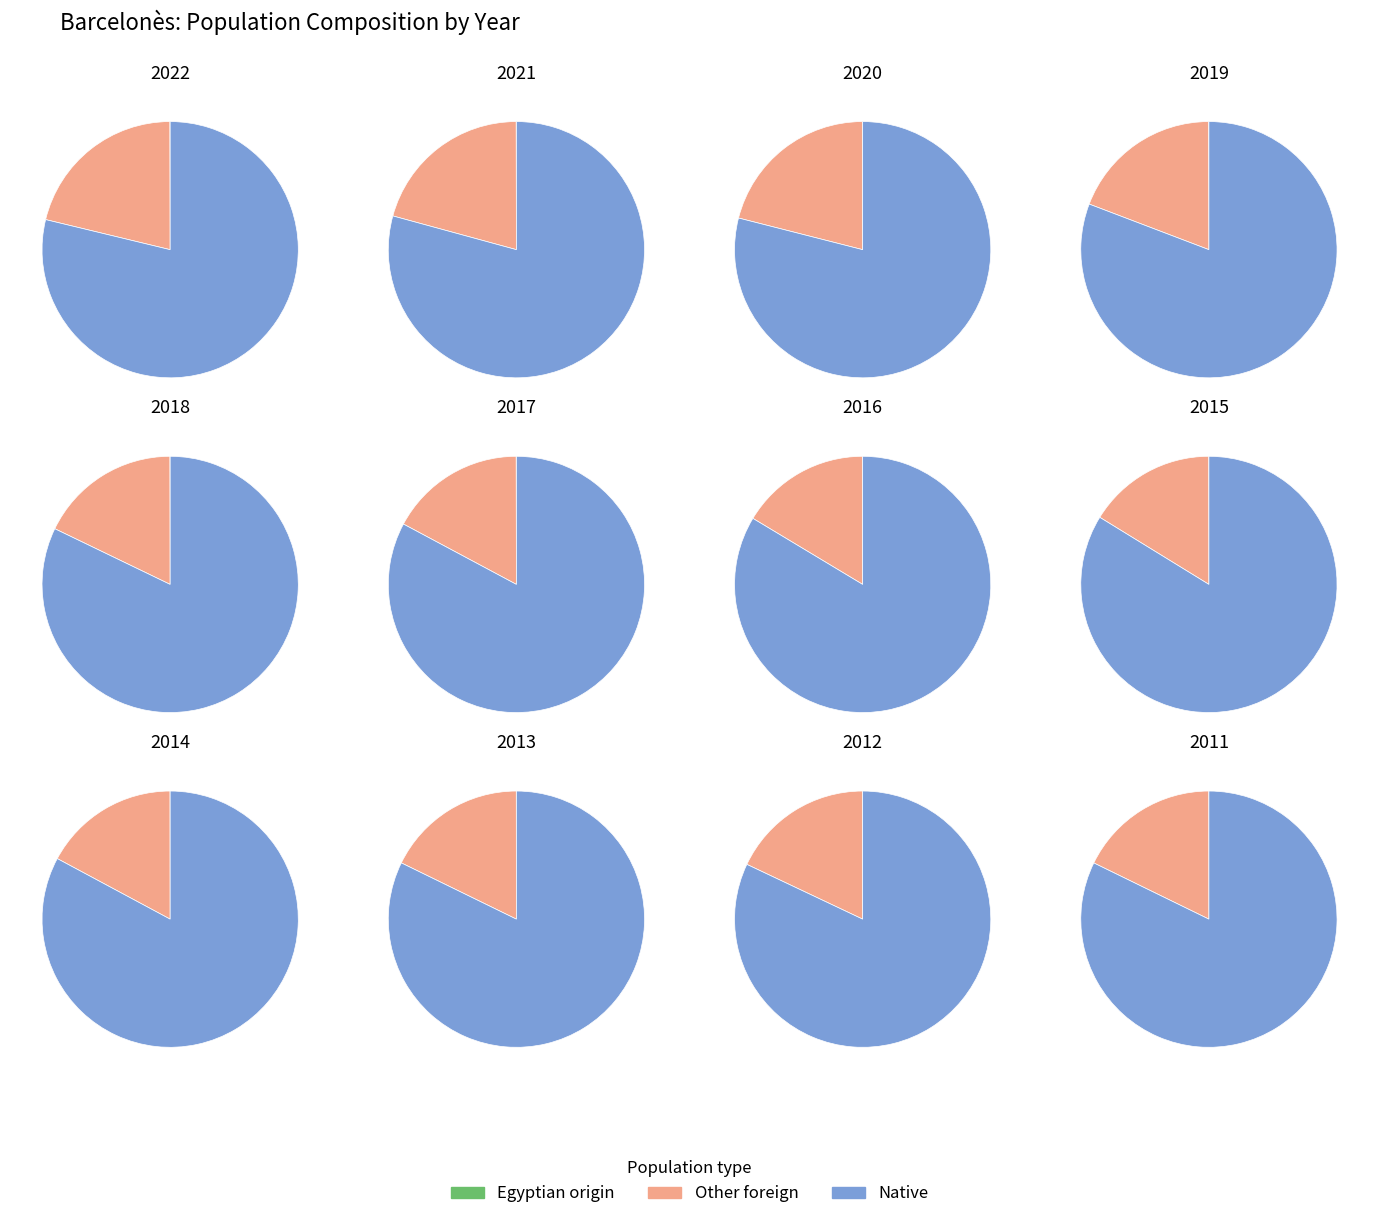

How much of the chart is everything except 2011?

91.7%